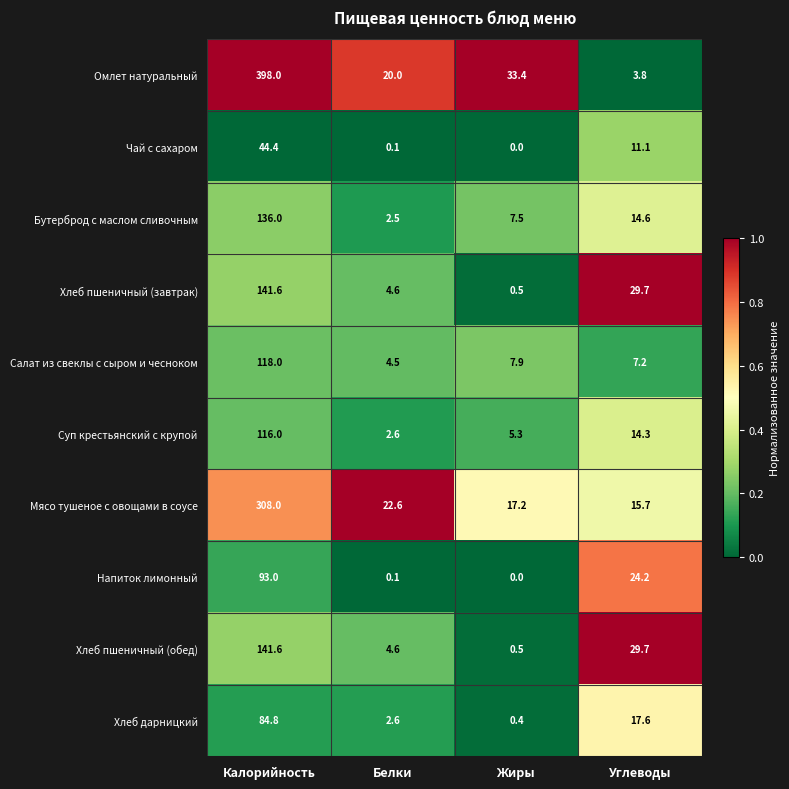

The Суп крестьянский с крупой series shows 9.8 at Углеводы. True or false?

False